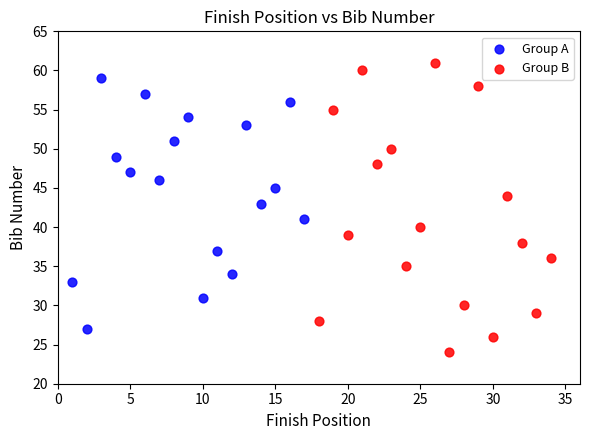

Which series reaches the minimum Y coordinate?

Group B